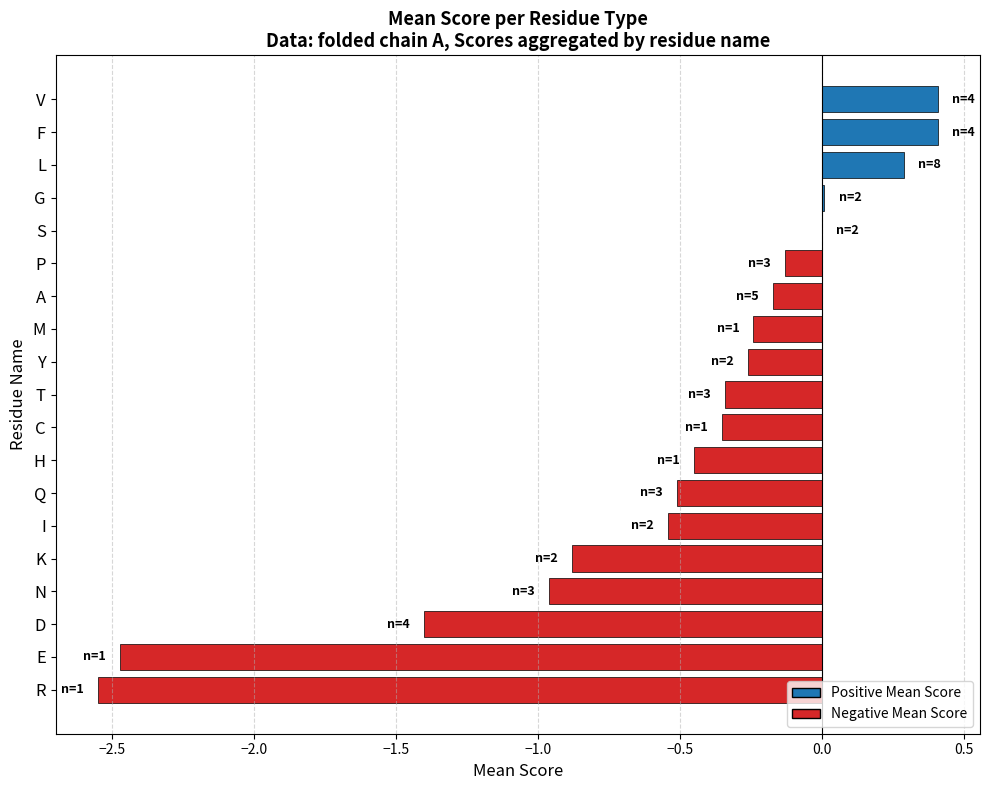

What is the change in value from T to S?

+0.3